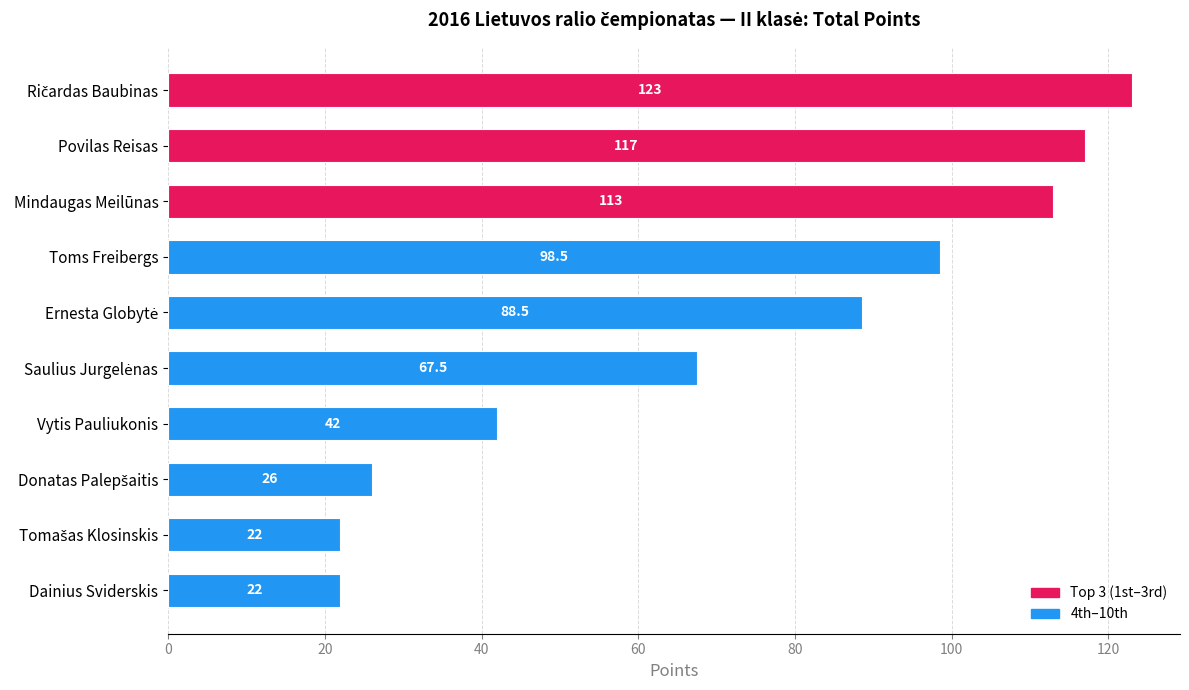

What is the label of the 10th bar from the top?

Dainius Sviderskis